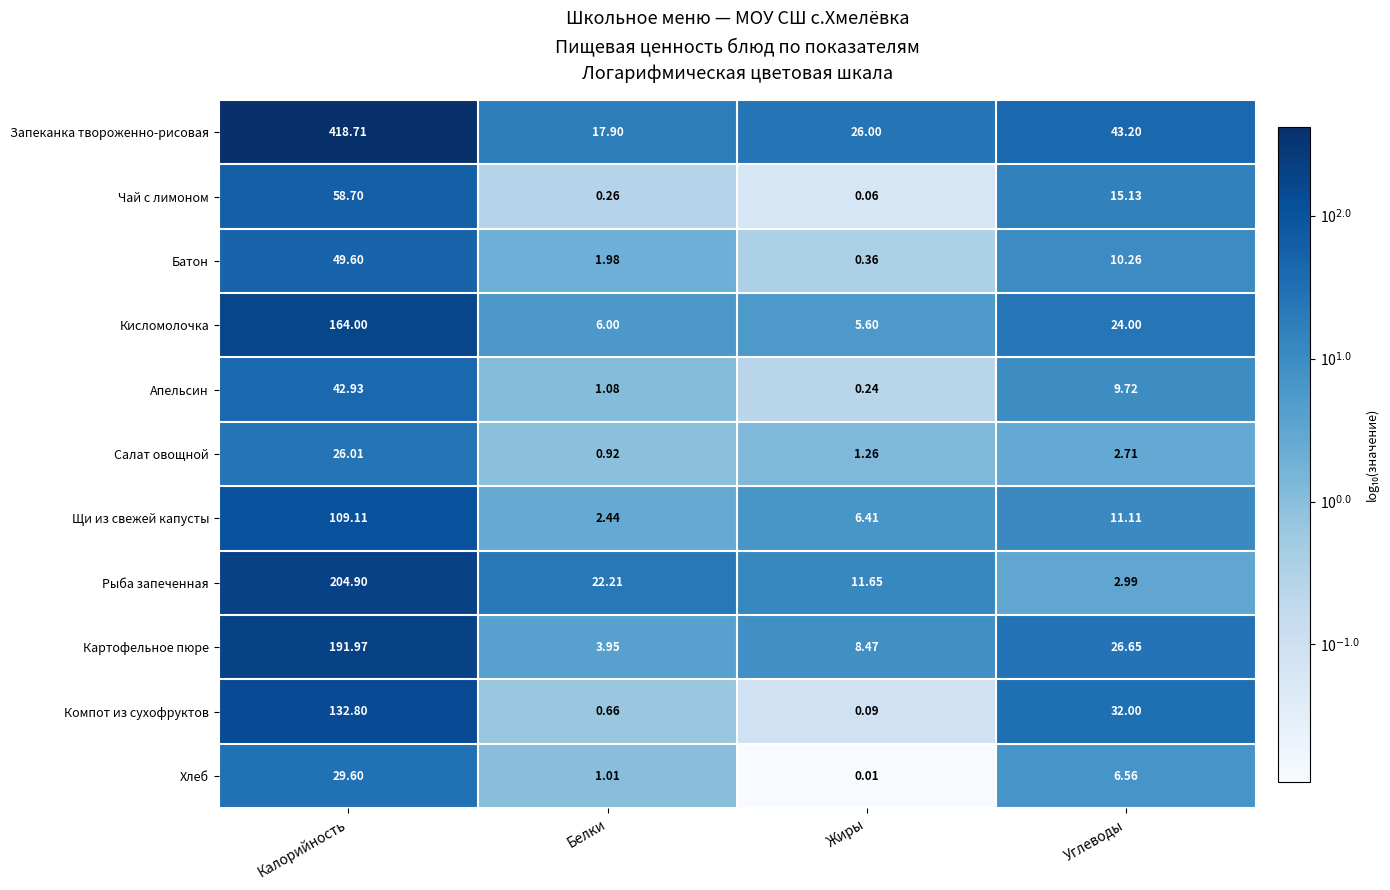

Is the value of Запеканка твороженно-рисовая at Белки greater than the value of Компот из сухофруктов at Углеводы?

No